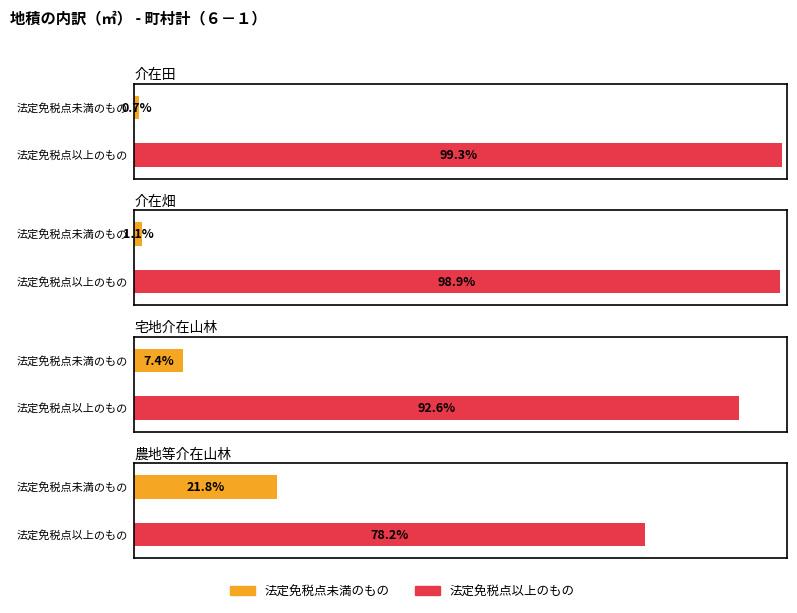

List the series in order of their overall mean, highest first.

法定免税点以上のもの, 法定免税点未満のもの